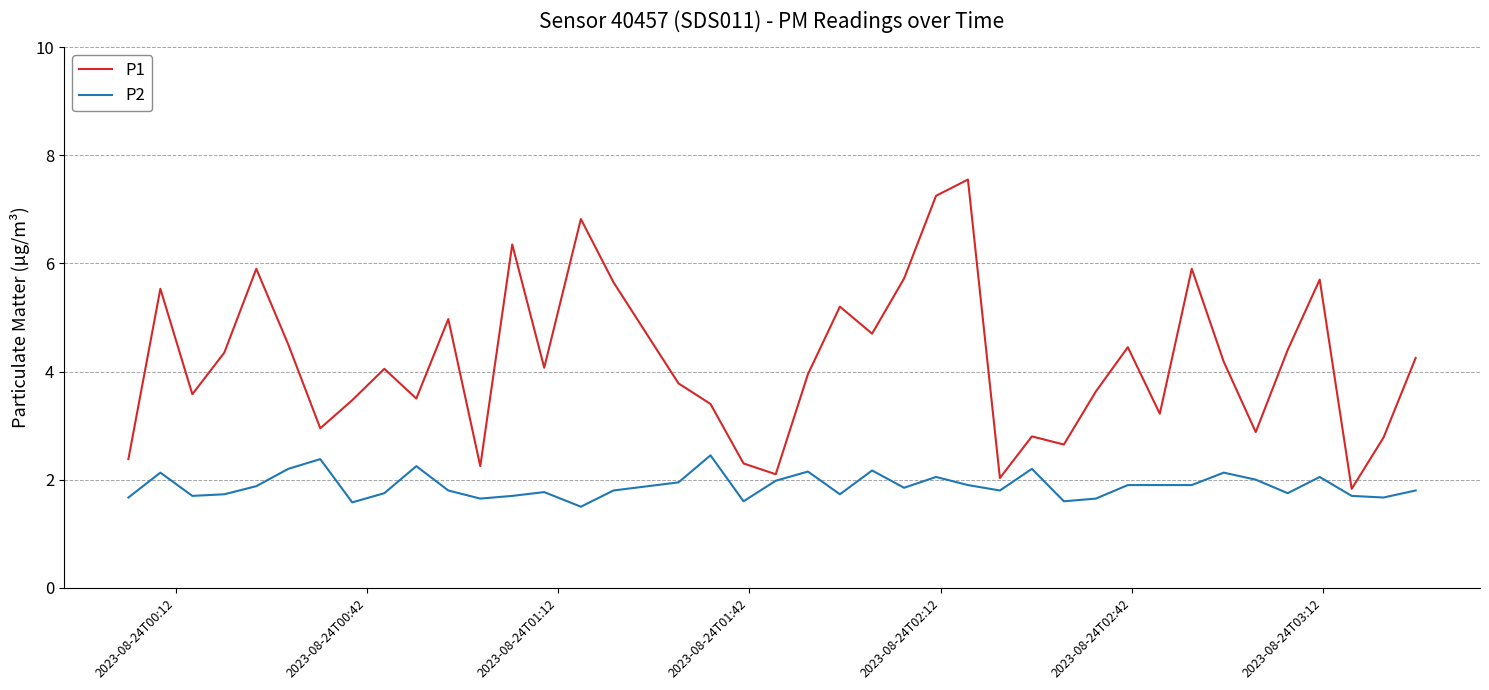

What is the lowest value of the P1 series?

1.8